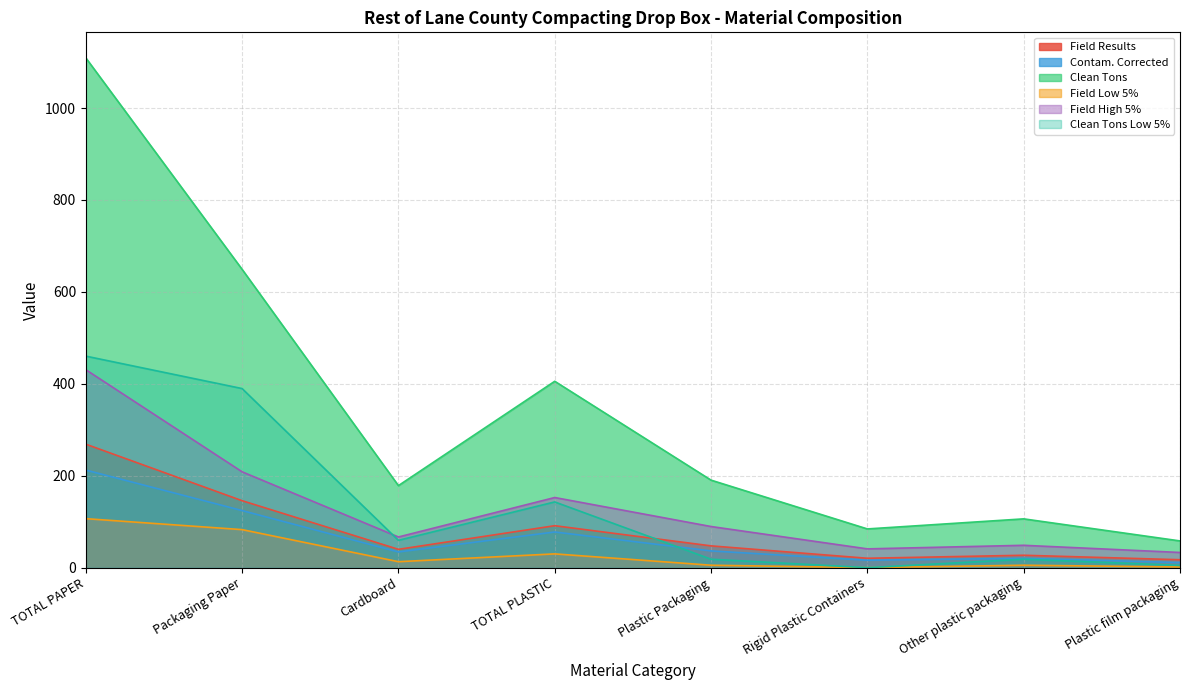

Between Plastic Packaging and TOTAL PLASTIC, which is larger?

TOTAL PLASTIC